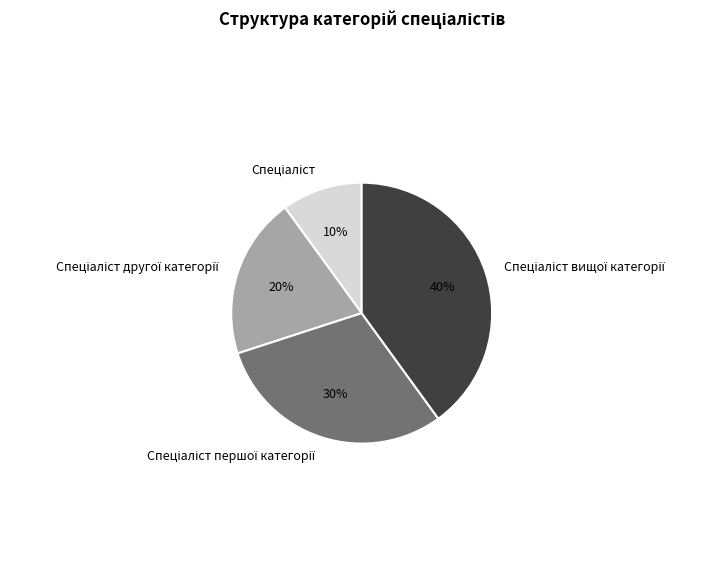

To the nearest percent, what is the average slice percentage?

25%